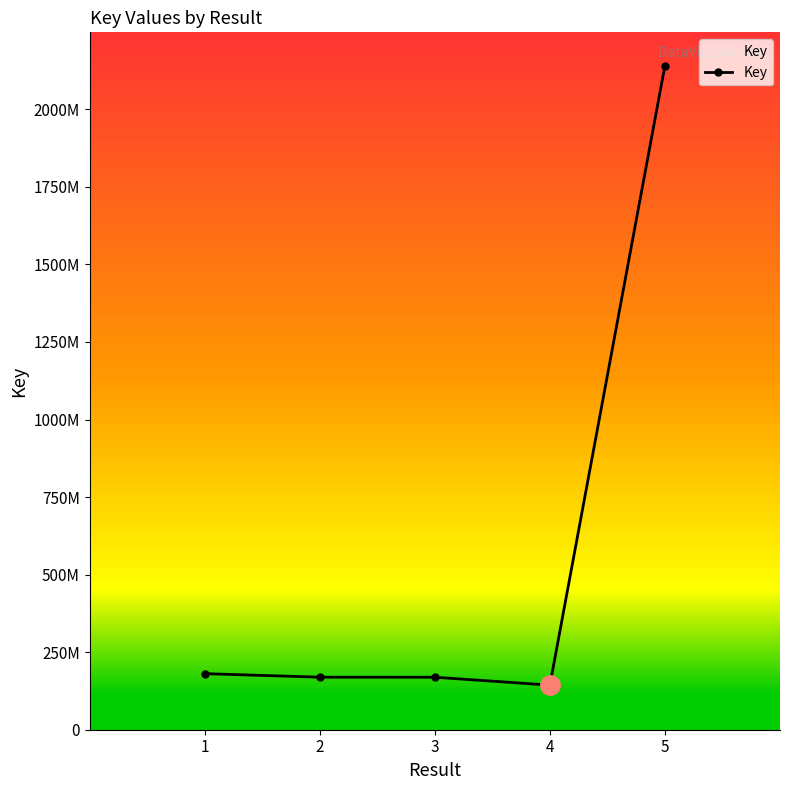

Reading left to right, extract all data points from this chart.

1=180723620	2=169347811	3=169197301	4=143751614	5=2141033787